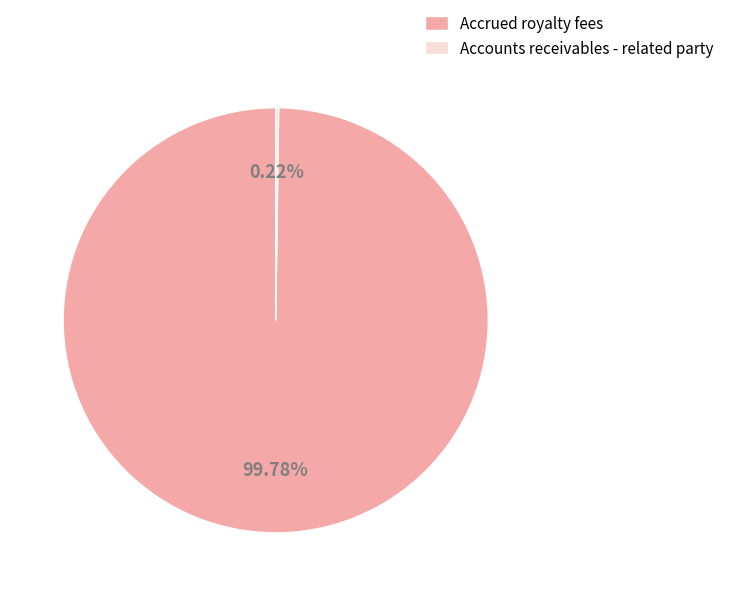

Which category accounts for the majority?

Accrued royalty fees